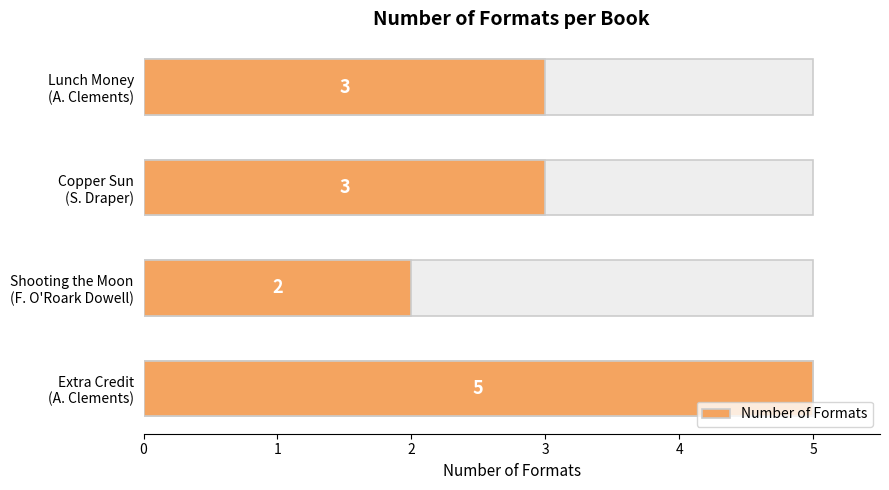

Does the chart contain stacked bars?

No